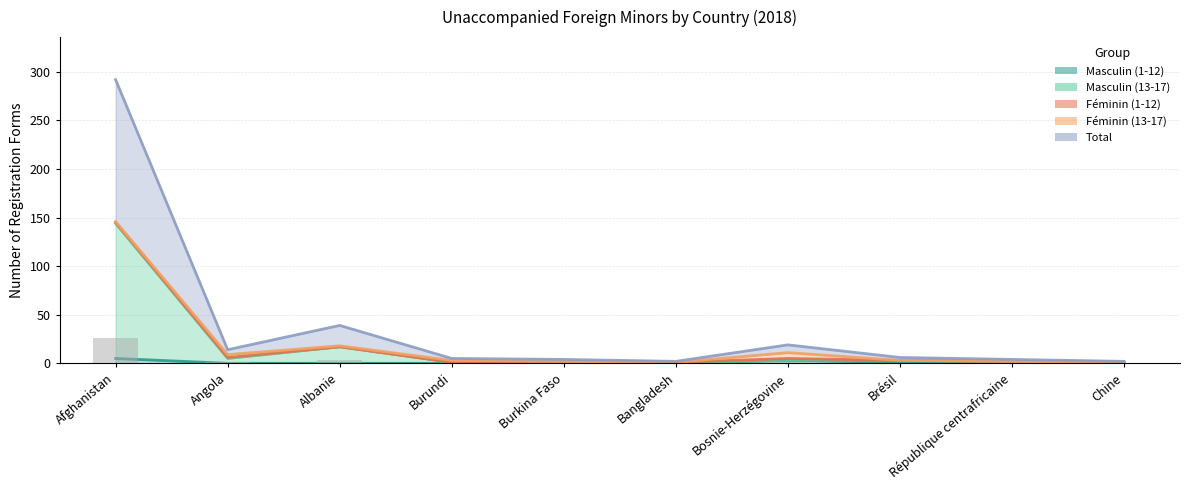

Which has a higher value, Burundi or Afghanistan?

Afghanistan